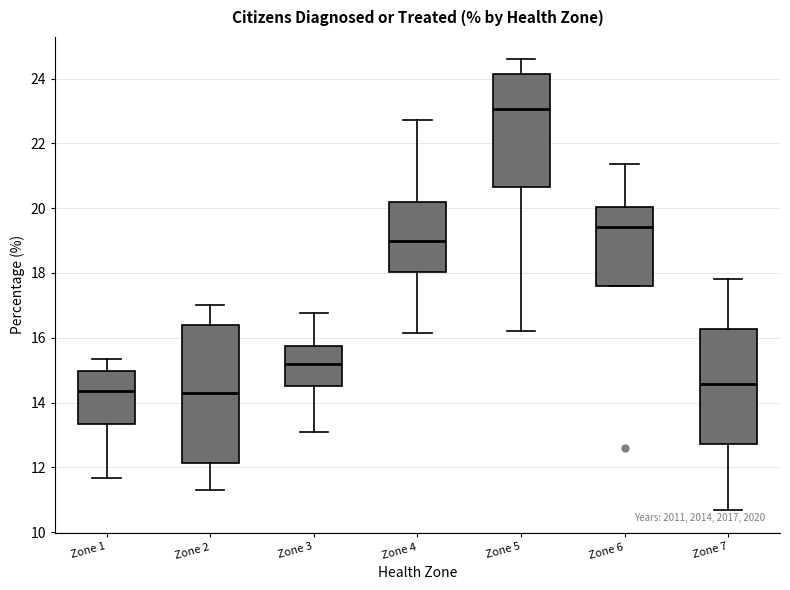

Reading left to right, transcribe this box plot: for each box, give where its median line is, the range the box spans, and where its two whiskers end, as read against the y-axis. The values are not printed on the chart, so give them approximately, as read against the axis.

Zone 1: median 14.4, box 13.4 to 15.0, whiskers 11.6 to 15.4
Zone 2: median 14.4, box 12.2 to 16.4, whiskers 11.2 to 17.0
Zone 3: median 15.2, box 14.6 to 15.8, whiskers 13.2 to 16.8
Zone 4: median 19.0, box 18.0 to 20.2, whiskers 16.2 to 22.8
Zone 5: median 23.0, box 20.6 to 24.2, whiskers 16.2 to 24.6
Zone 6: median 19.4, box 17.6 to 20.0, whiskers 17.6 to 21.4
Zone 7: median 14.6, box 12.8 to 16.2, whiskers 10.6 to 17.8